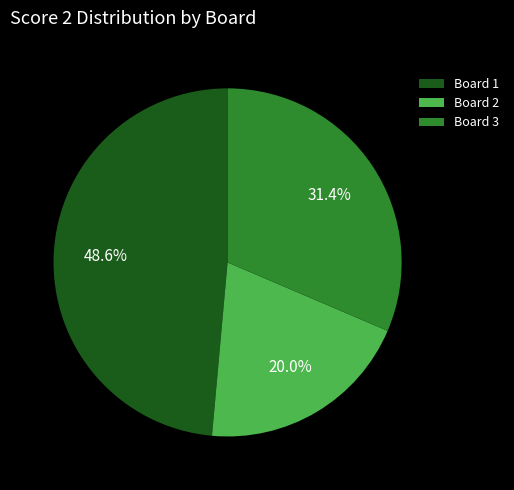

The Board 2 slice represents 20% of the pie. True or false?

True